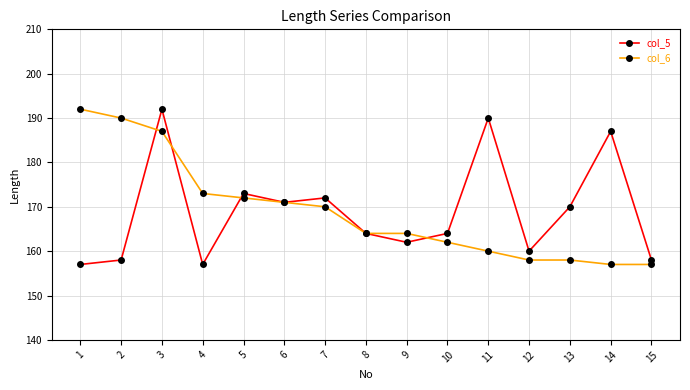

What is the value of the col_6 point at the 4th from the left?

173